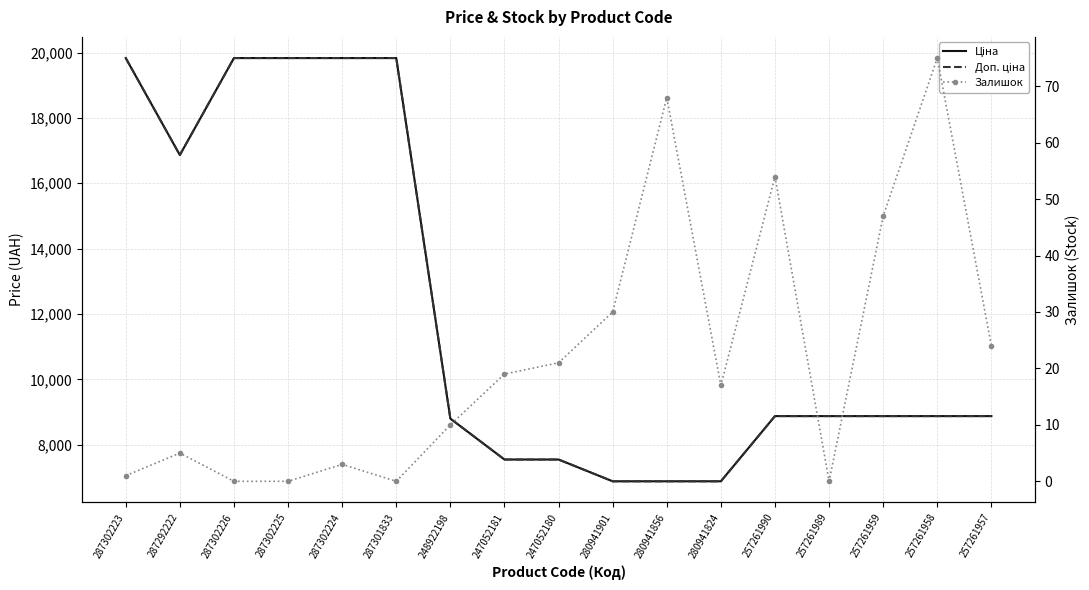

What are all the series names shown in the legend?

Ціна, Доп. ціна, Залишок